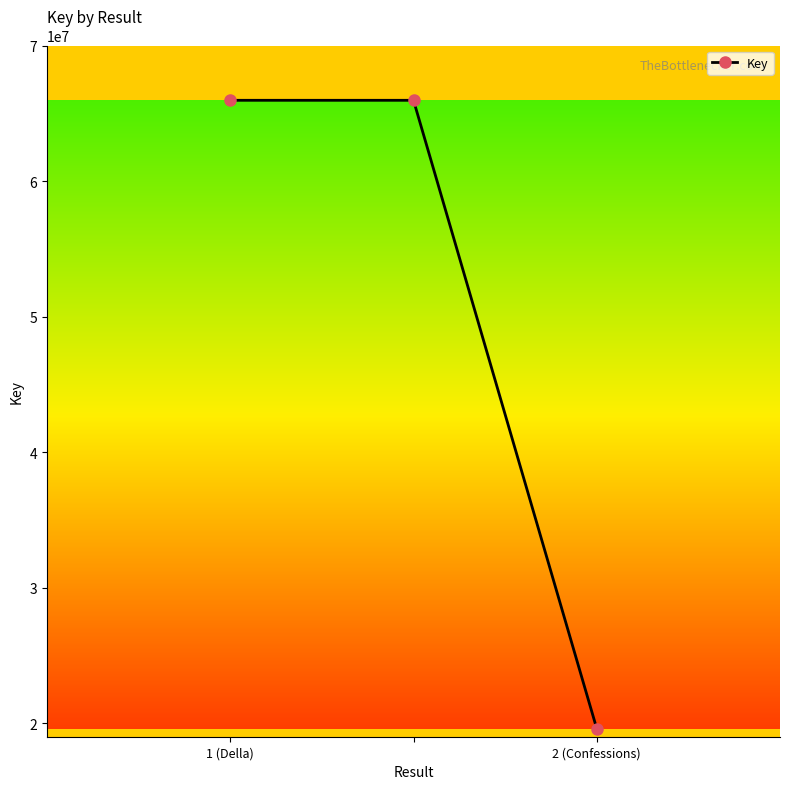

Count the number of data series in this chart.

1